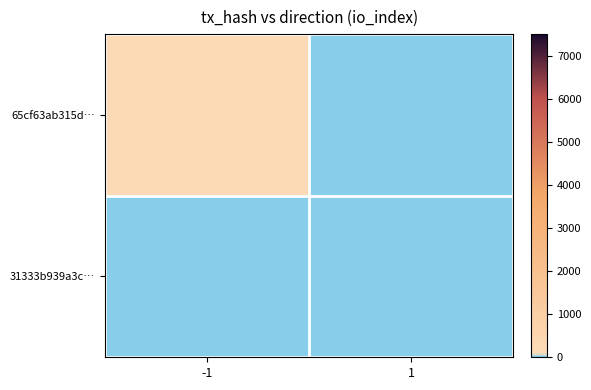

Which category has the highest value across all series?

-1